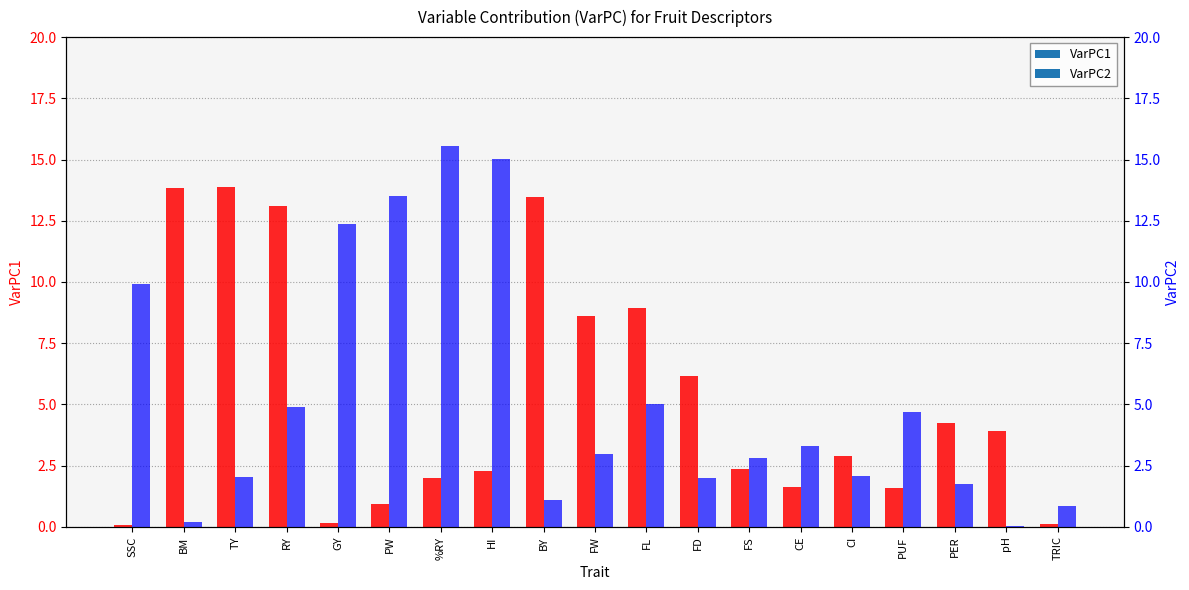

Is it true that VarPC1 equals 1.0 at %RY?

False